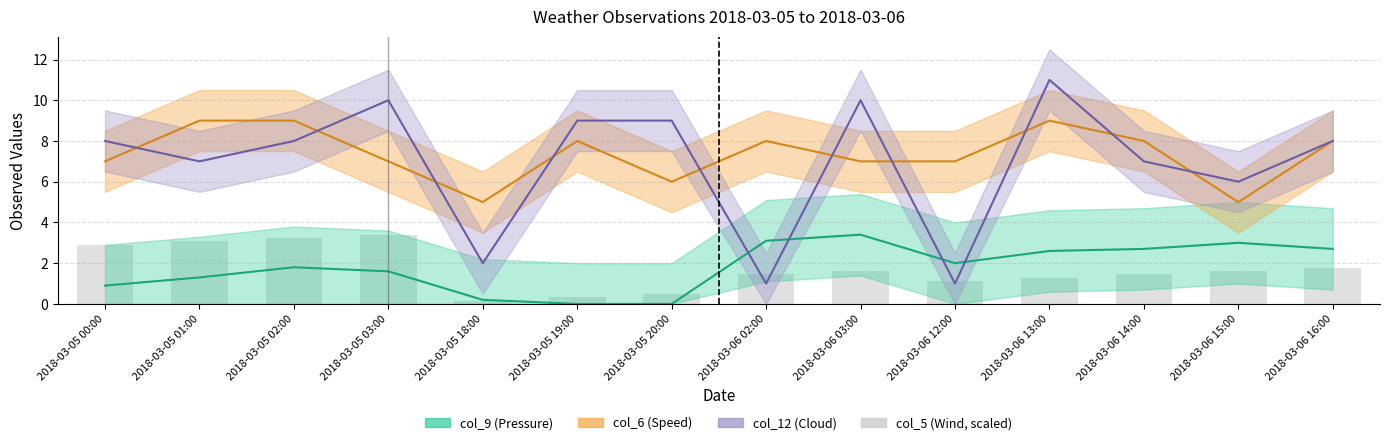

Reading left to right, transcribe all the data shown in this chart.

2018-03-05 00:00=2.9	2018-03-05 01:00=3.1	2018-03-05 02:00=3.2	2018-03-05 03:00=3.4	2018-03-05 18:00=0.2	2018-03-05 19:00=0.3	2018-03-05 20:00=0.5	2018-03-06 02:00=1.5	2018-03-06 03:00=1.6	2018-03-06 12:00=1.1	2018-03-06 13:00=1.3	2018-03-06 14:00=1.5	2018-03-06 15:00=1.6	2018-03-06 16:00=1.8